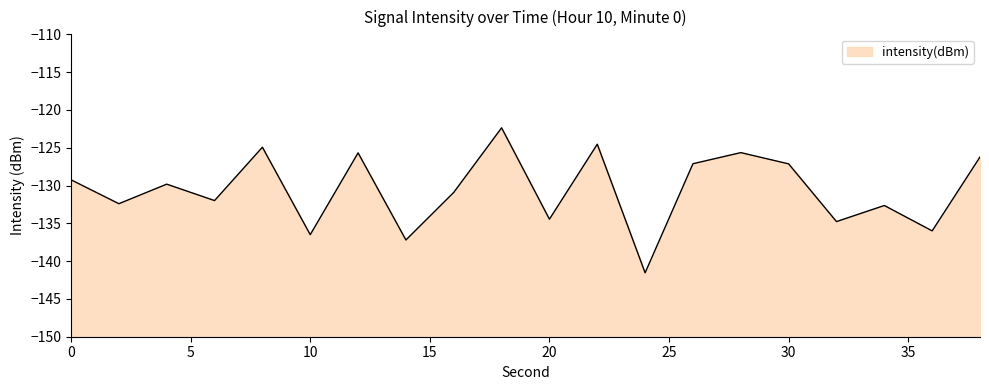

The value at 26 is -70.1. True or false?

False